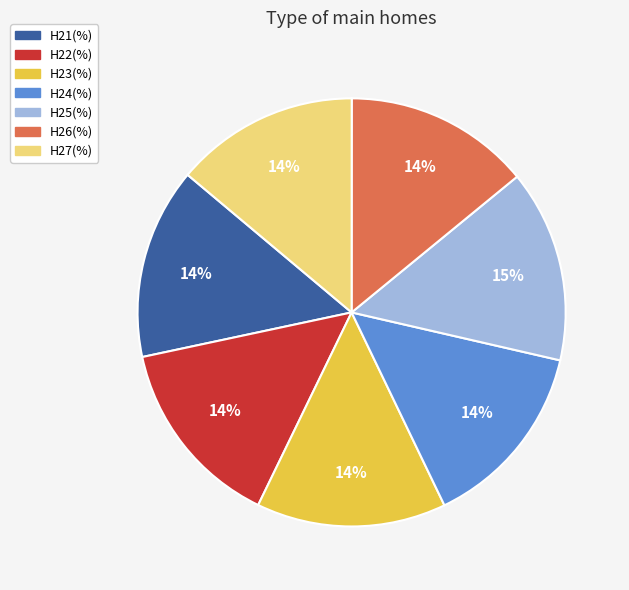

Is the sum of H25(%) and H21(%) greater than half?

No